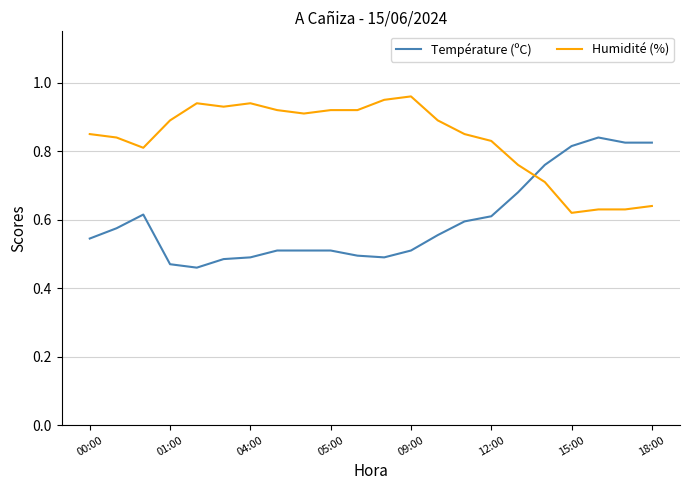

How many intersections are there between Température (ºC) and Humidité (%)?

1